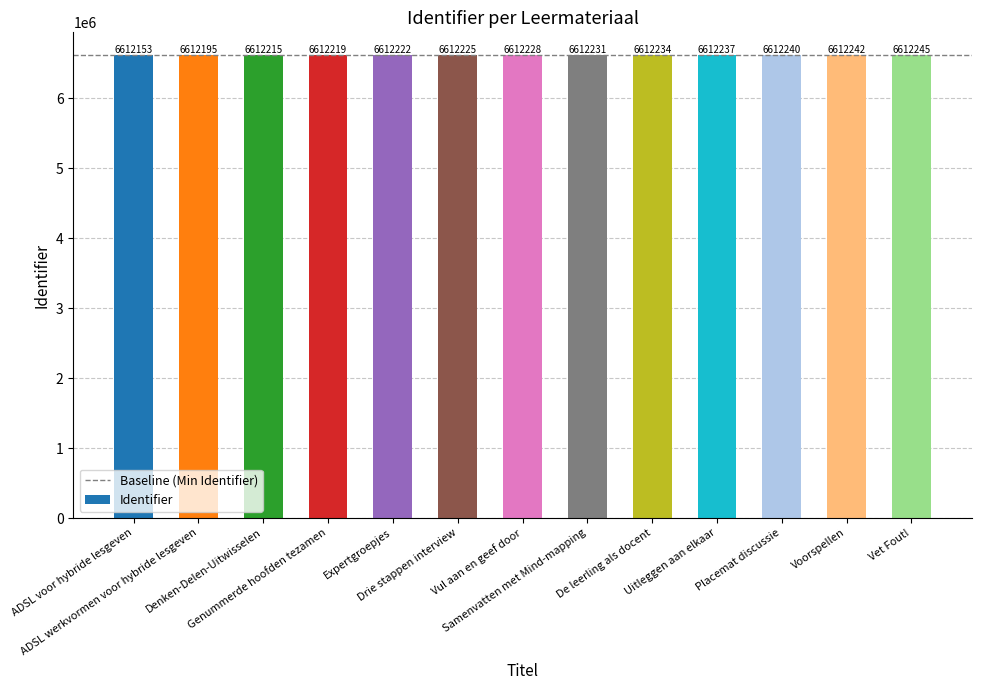

What is the greatest value displayed?

6612245